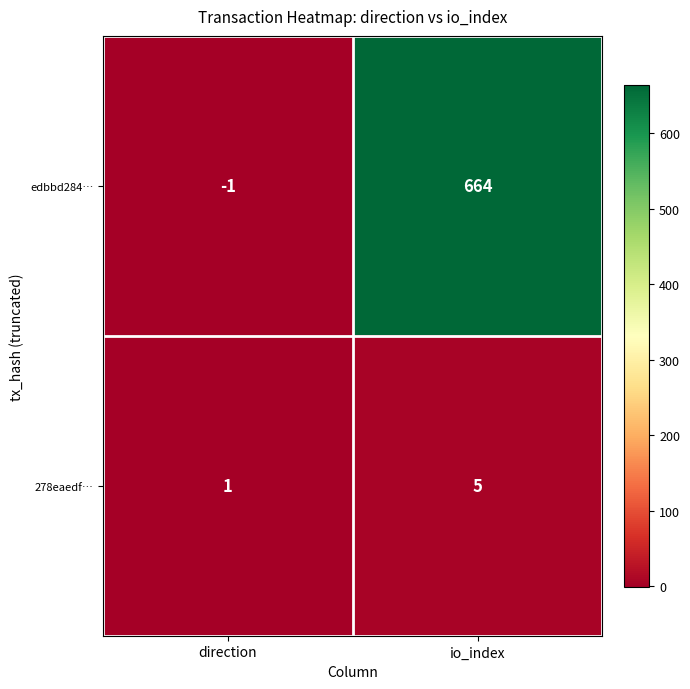

How many data points does each series have?

2